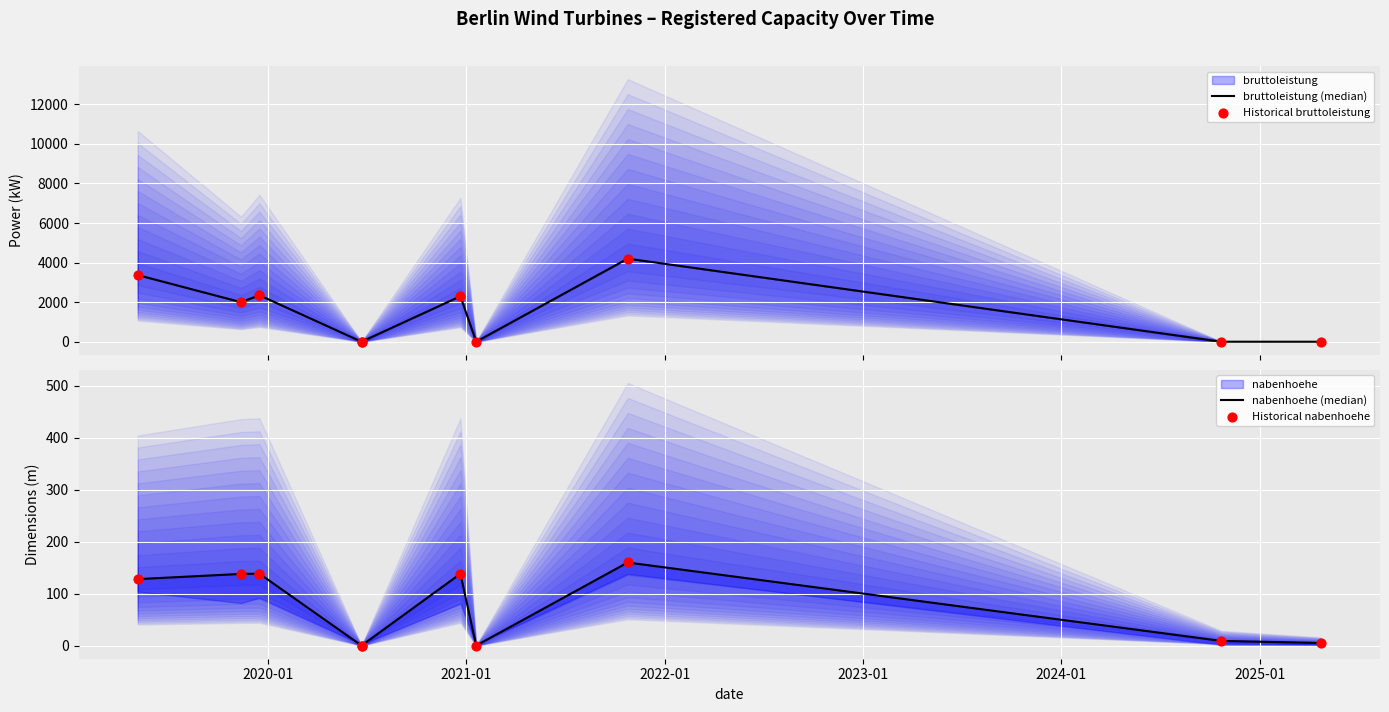

At how many categories does at least one series exceed 3626?

1